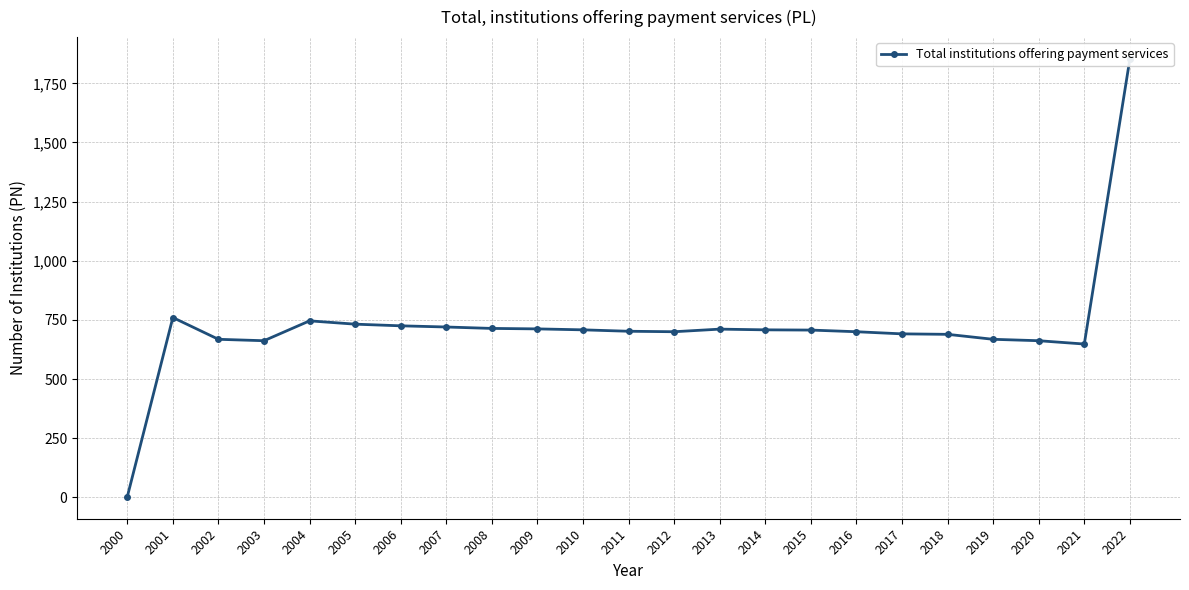

Does the chart have visible grid lines?

Yes